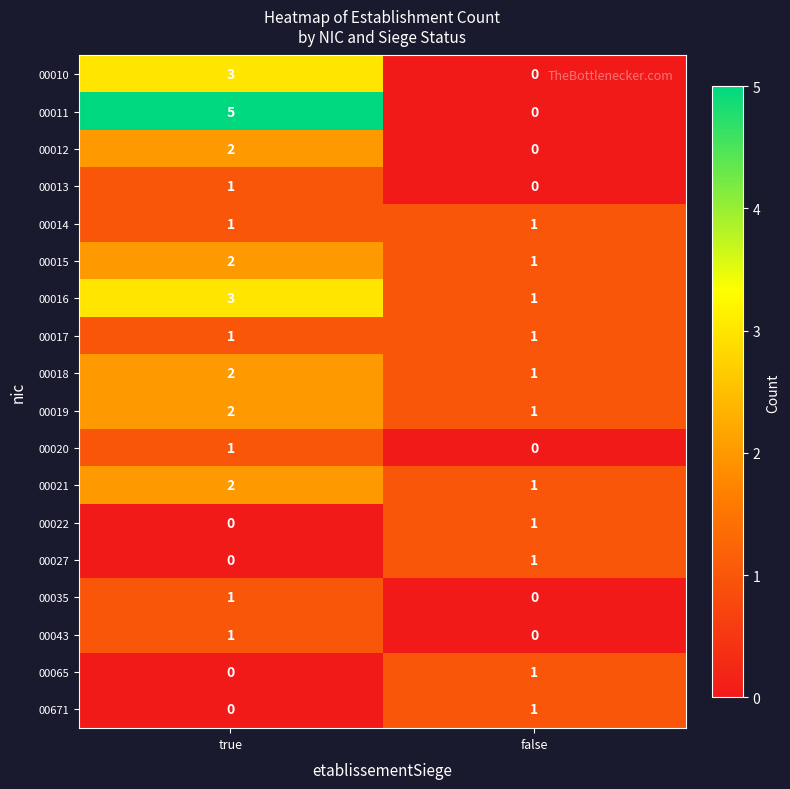

Which series has the largest range (max minus min)?

00011